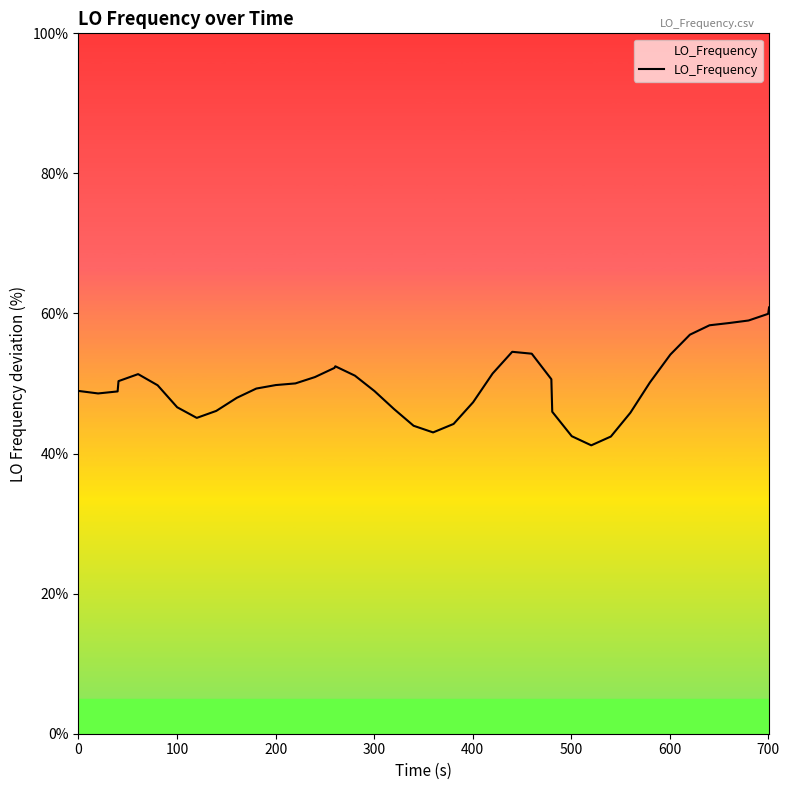

What is the smallest value displayed?

41.2